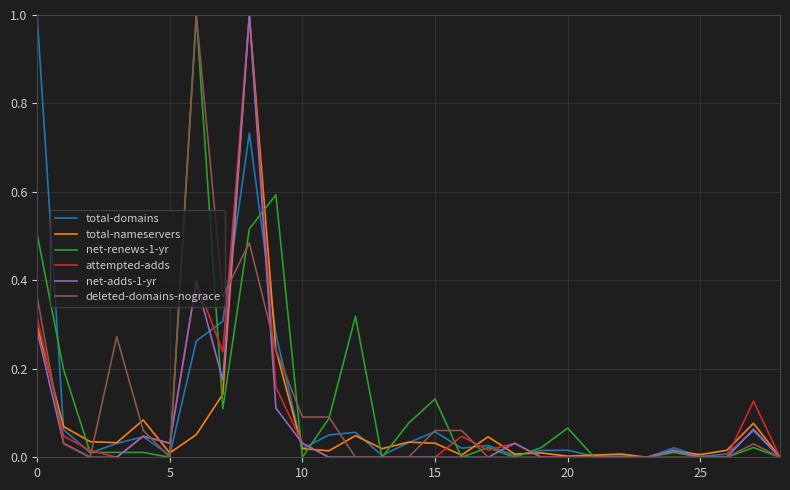

What is the greatest value displayed?

1.0